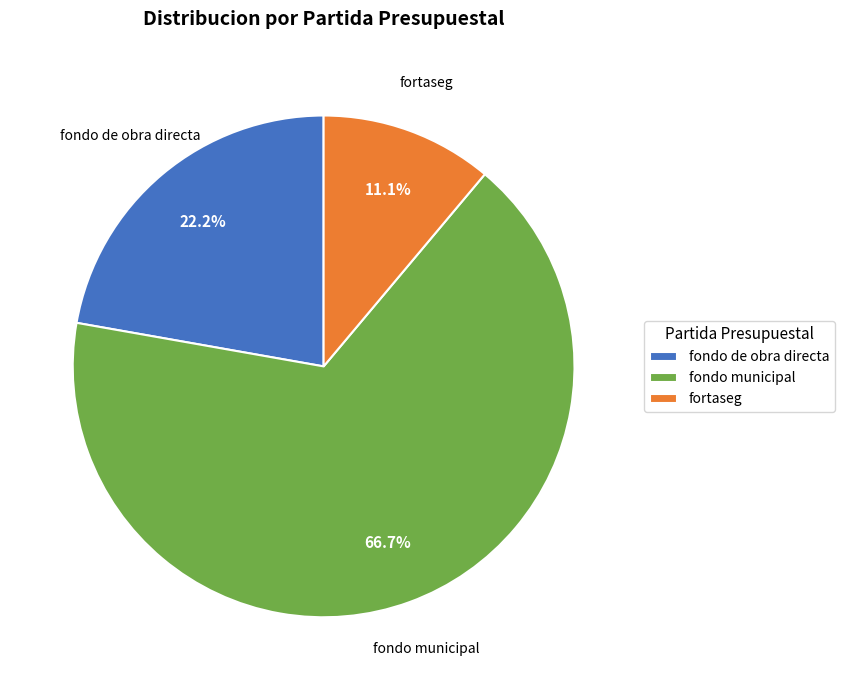

Rank the categories by value from highest to lowest.

fondo municipal, fondo de obra directa, fortaseg